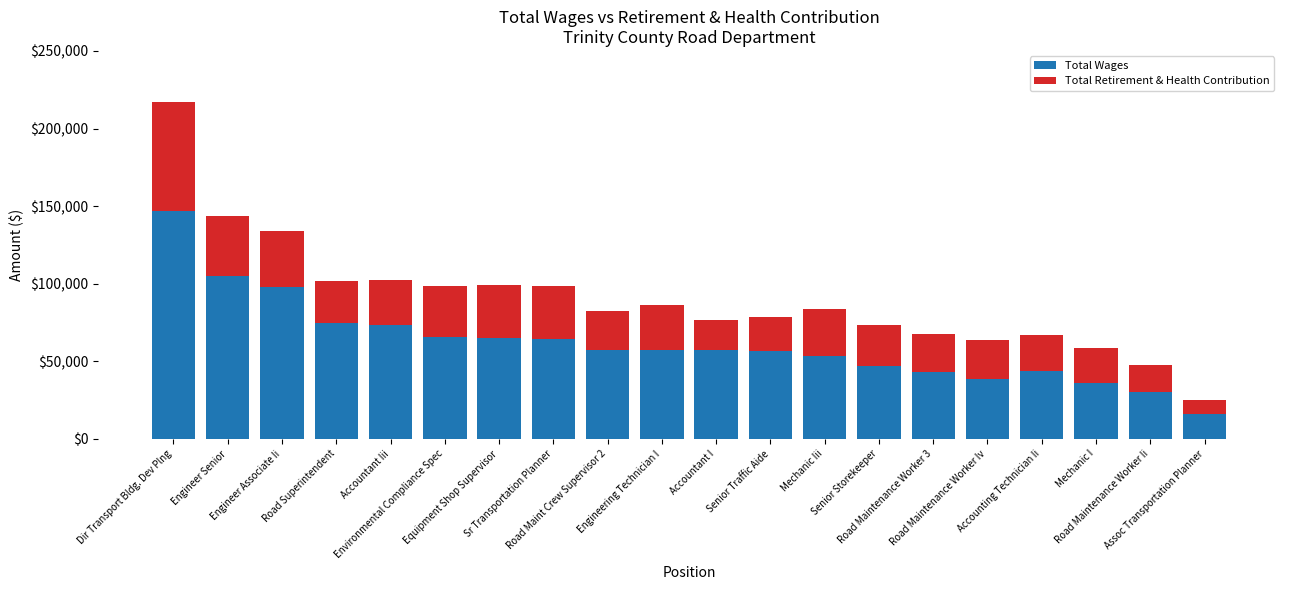

How many series are shown in this chart?

2